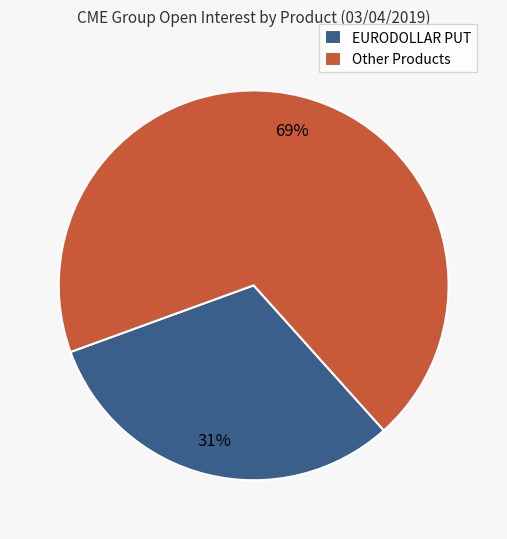

Is it true that EURODOLLAR PUT is 36% of the pie?

False